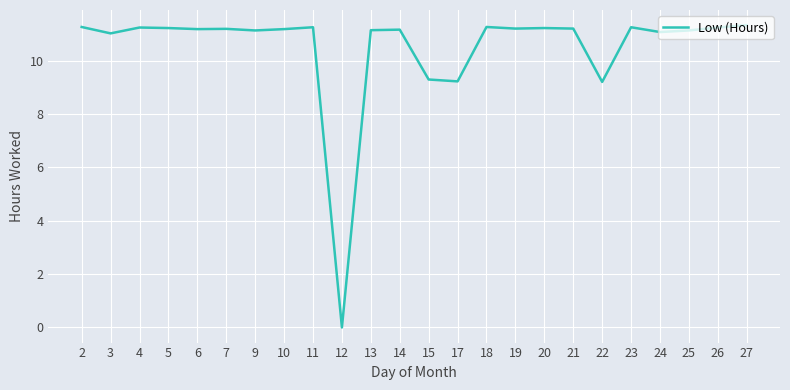

What is the ratio of the value at 7 to the value at 11?

1.0